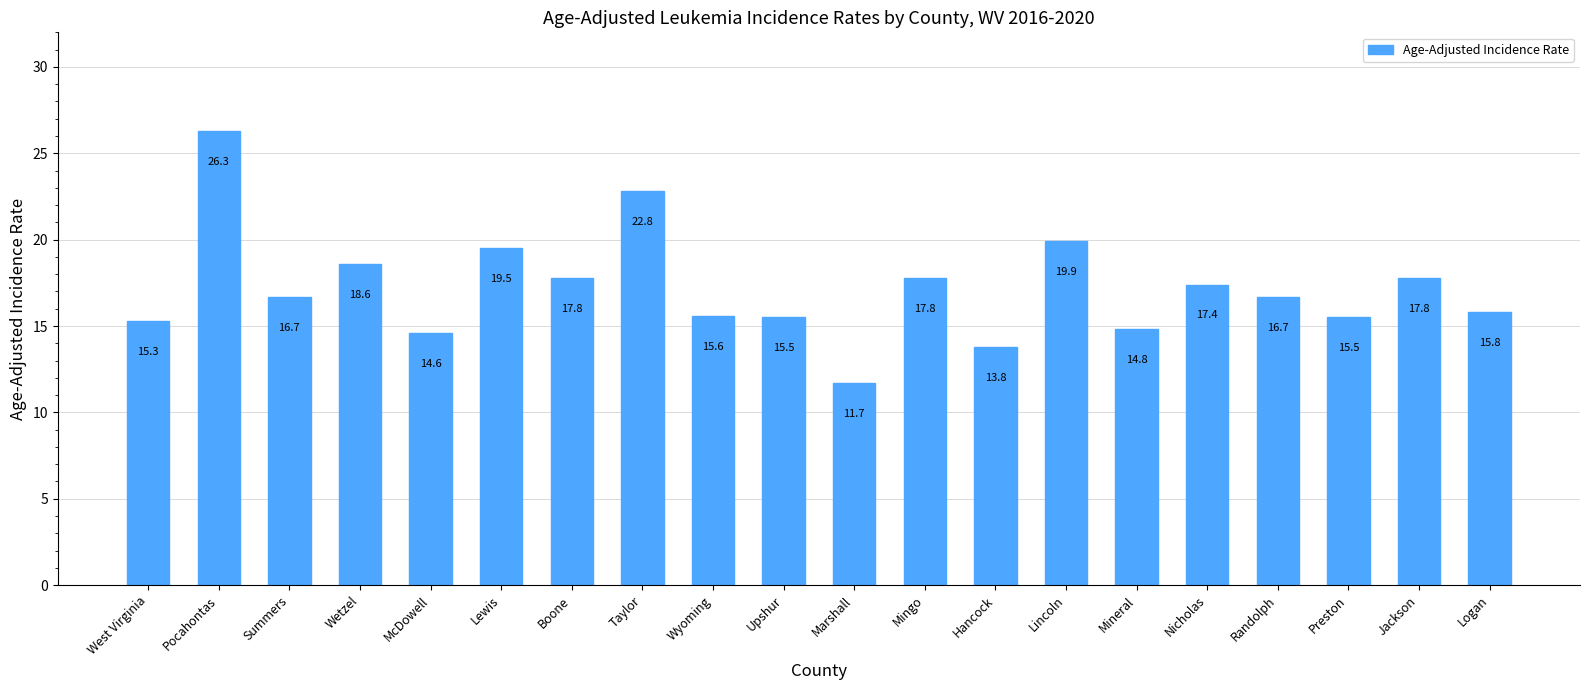

What is the approximate value at Mineral?

14.8